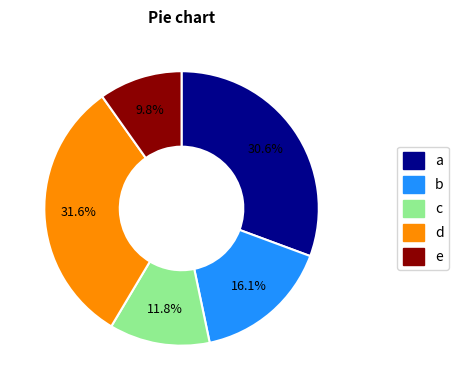

Is there a majority slice in this chart?

No